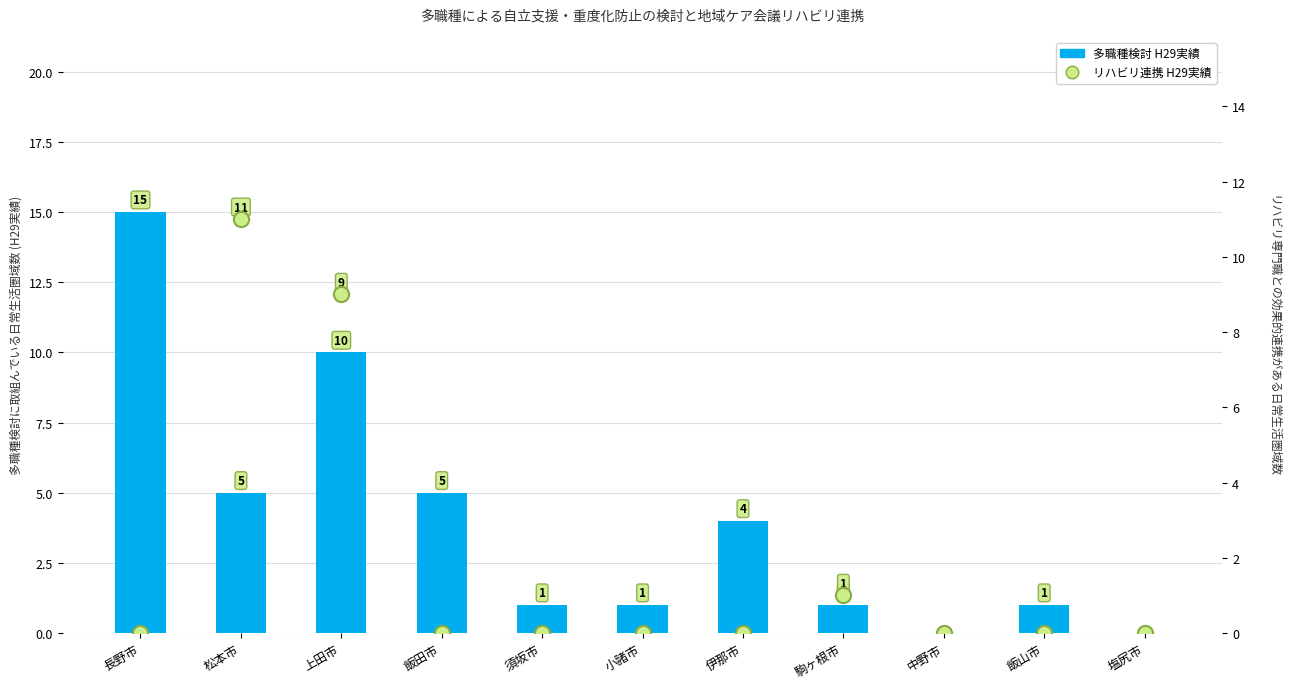

At which category is the sum across all series the highest?

上田市